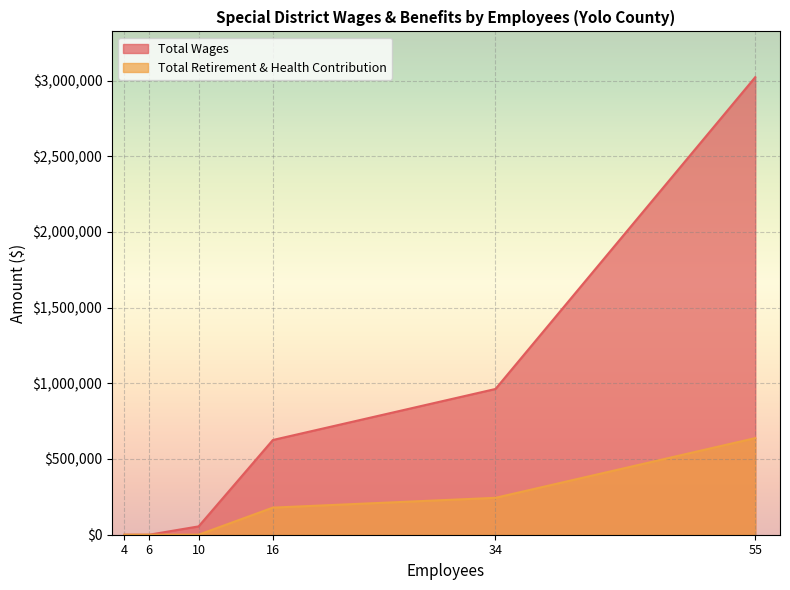

List the labels in order of Total Retirement & Health Contribution value, largest first.

55, 34, 16, 4, 6, 10